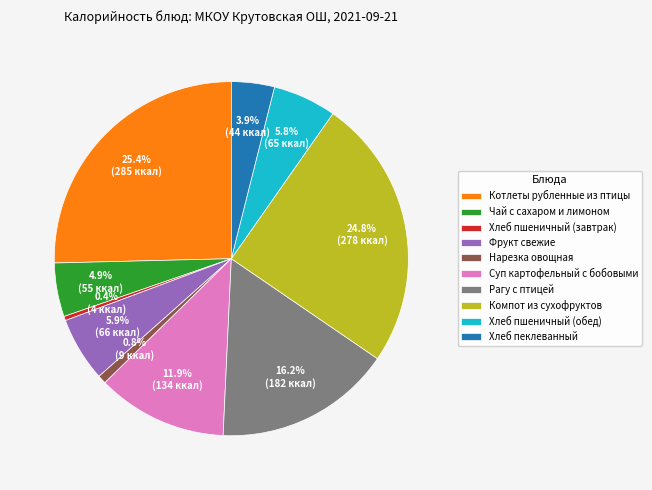

Between Компот из сухофруктов and Фрукт свежие, which is larger?

Компот из сухофруктов